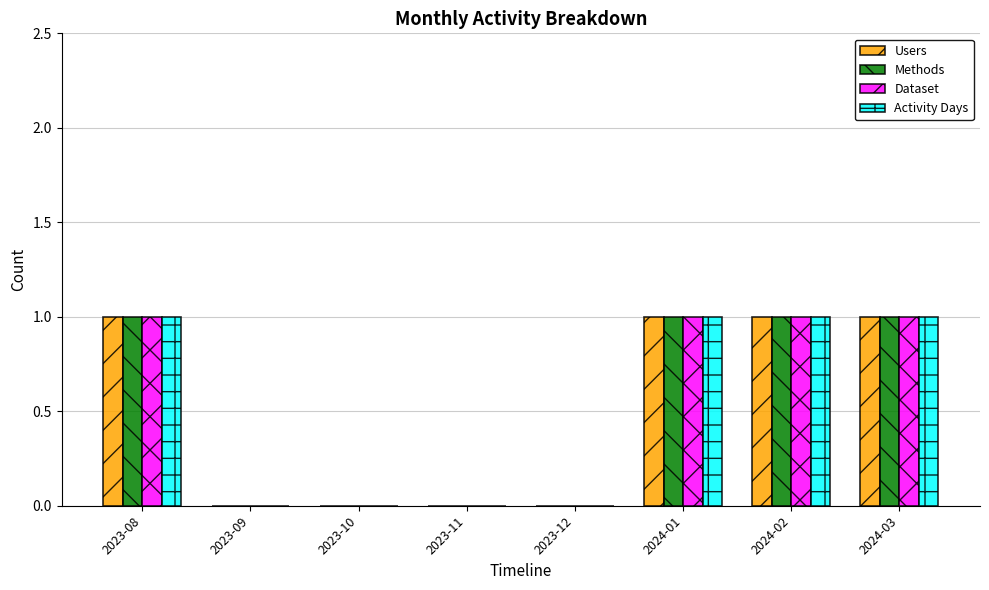

The value of Users at 2023-09 is 0. True or false?

True